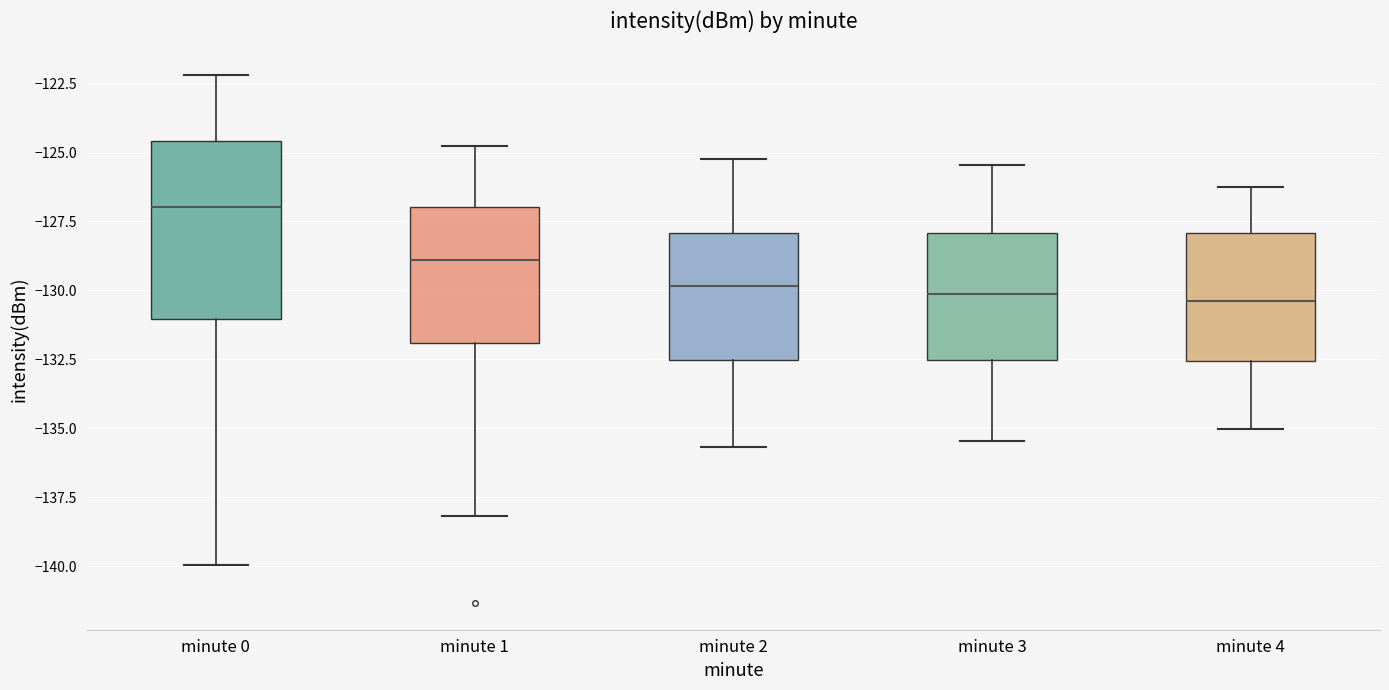

Reading left to right, transcribe this box plot: for each box, give where its median line is, the range the box spans, and where its two whiskers end, as read against the y-axis. The values are not printed on the chart, so give them approximately, as read against the axis.

minute 0: median -127.0, box -131.0 to -124.5, whiskers -140.0 to -122.0
minute 1: median -129.0, box -132.0 to -127.0, whiskers -138.0 to -125.0
minute 2: median -130.0, box -132.5 to -128.0, whiskers -135.5 to -125.0
minute 3: median -130.0, box -132.5 to -128.0, whiskers -135.5 to -125.5
minute 4: median -130.5, box -132.5 to -128.0, whiskers -135.0 to -126.0